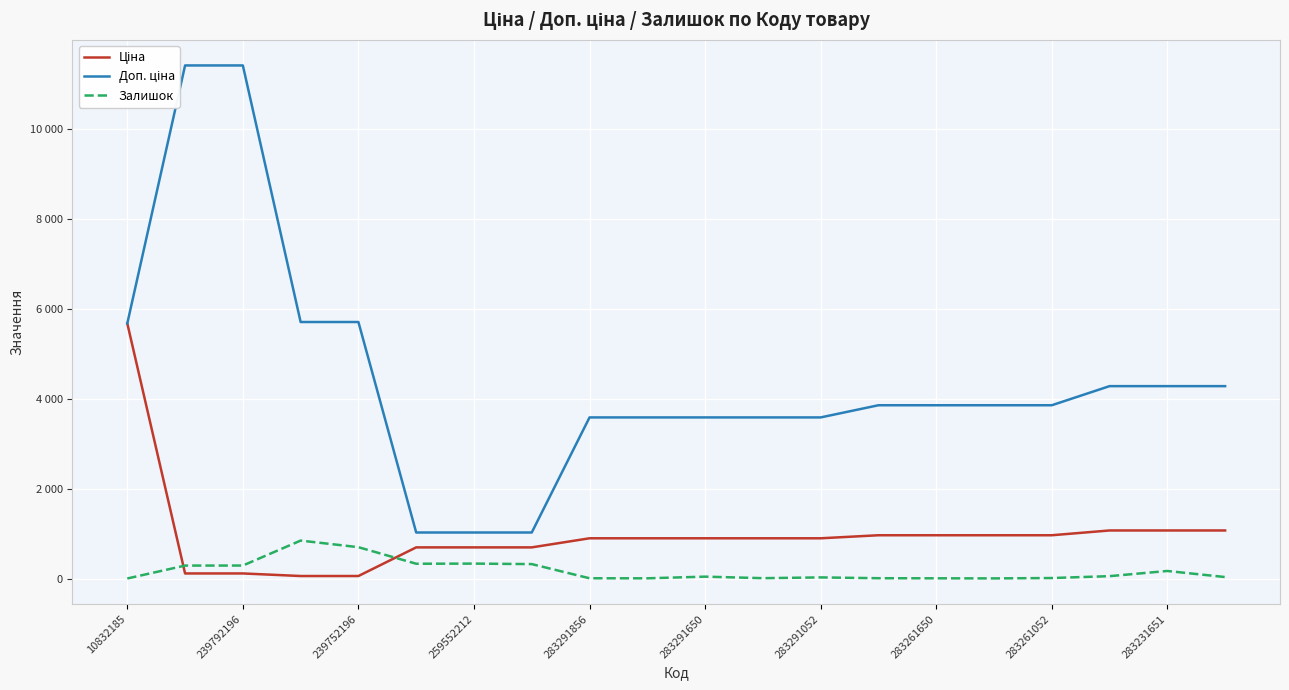

Count the number of categories in the chart.

20